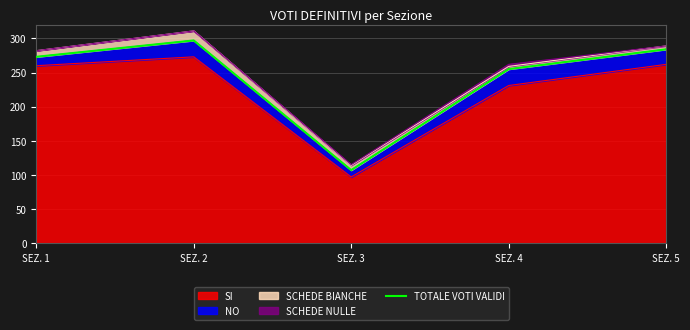

Which label corresponds to the smallest value in the chart?

SEZ. 3